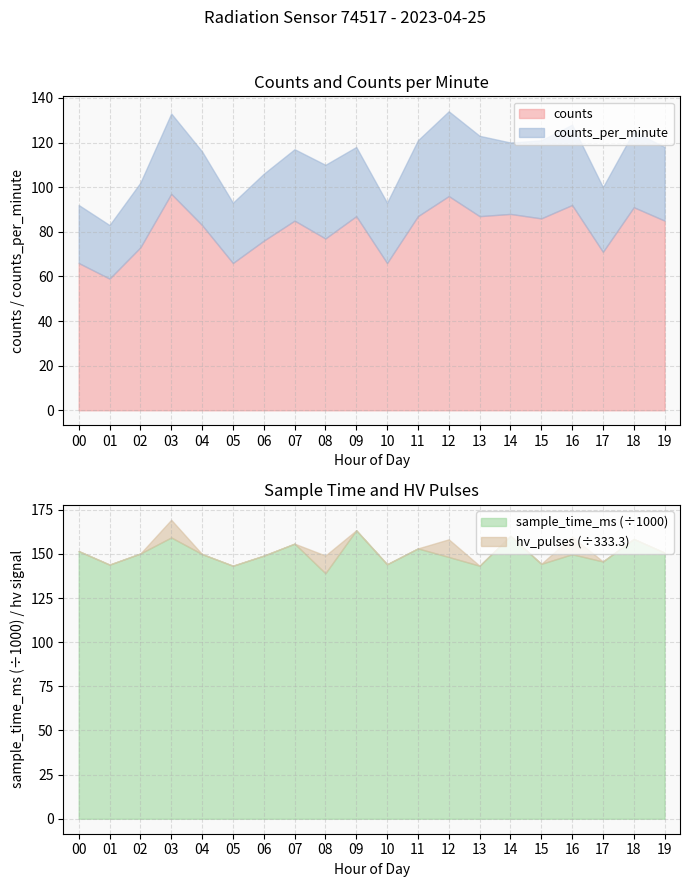

True or false: sample_time_ms_scaled and counts_per_minute intersect in this chart.

False